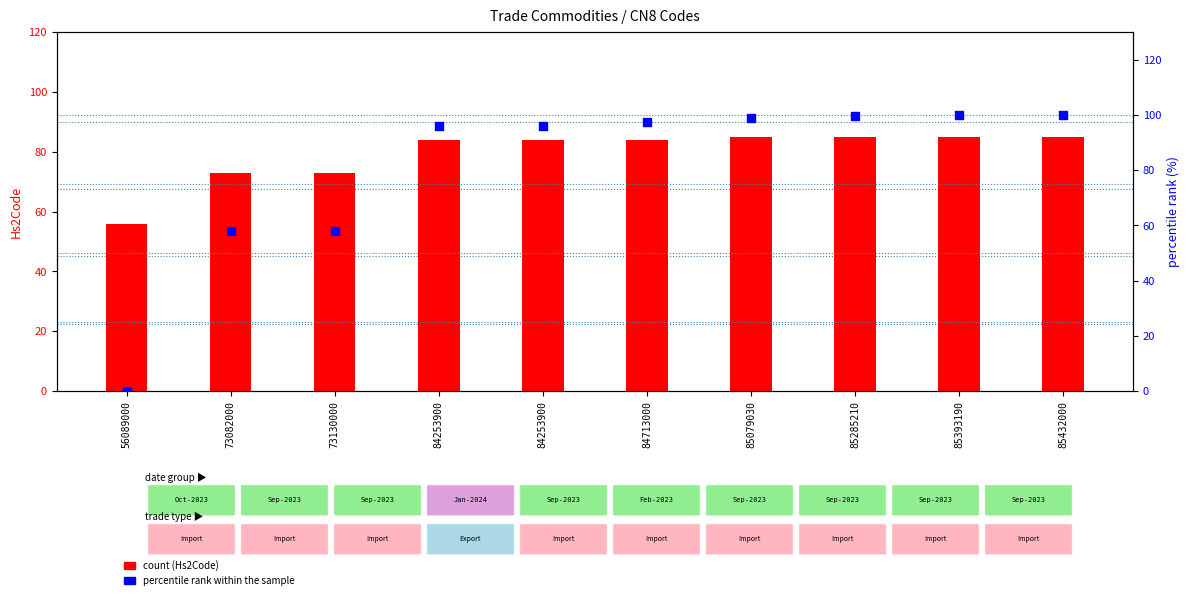

At how many categories does at least one series exceed 12?

10